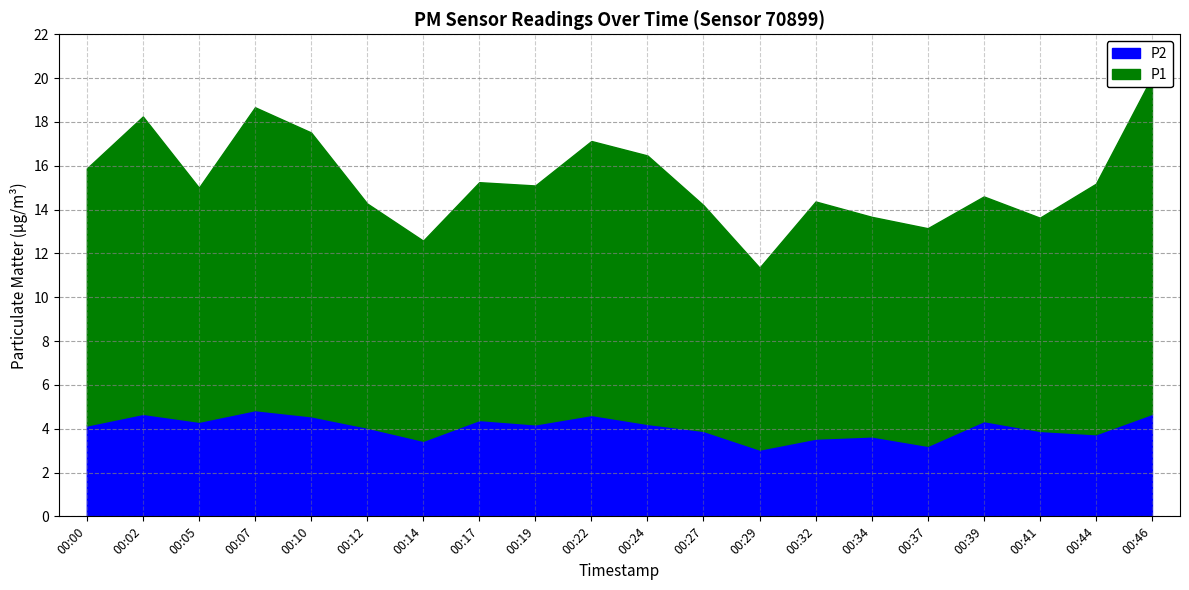

Which has a higher value, 00:05 or 00:10?

00:10